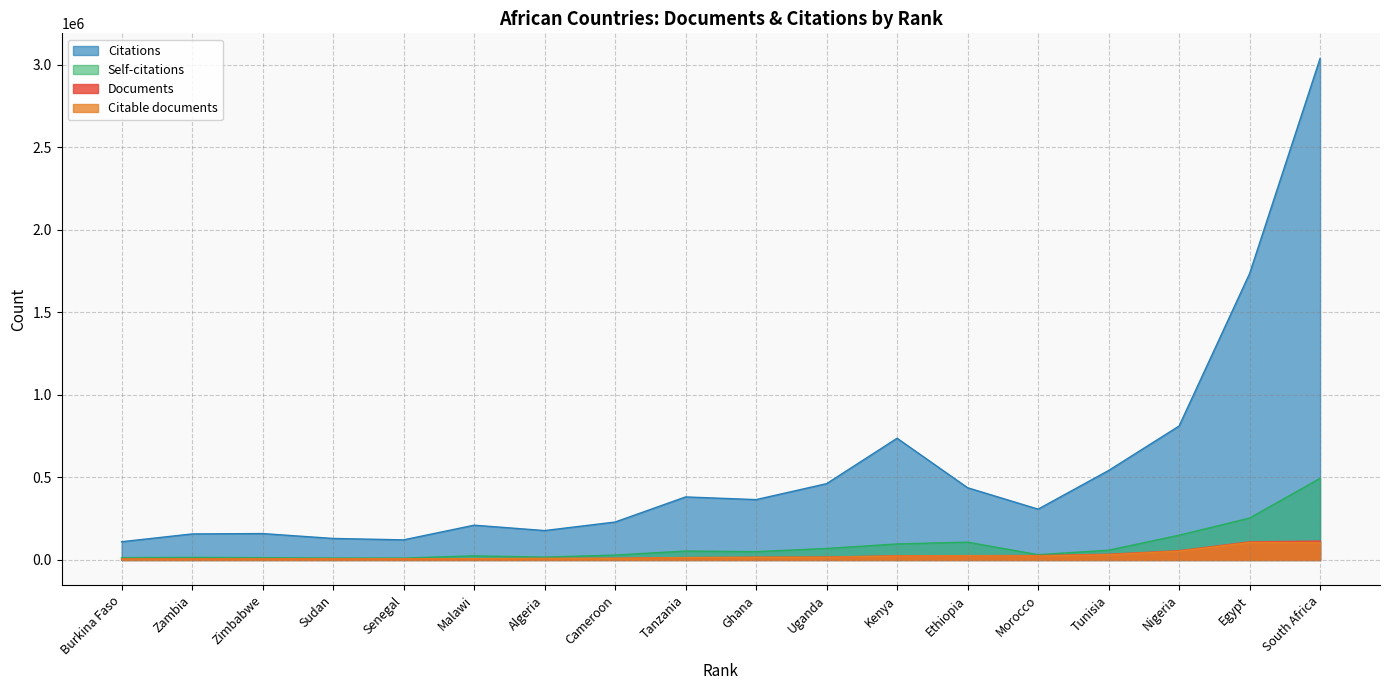

Rank the series by their maximum value, from highest to lowest.

Citations, Self-citations, Documents, Citable documents